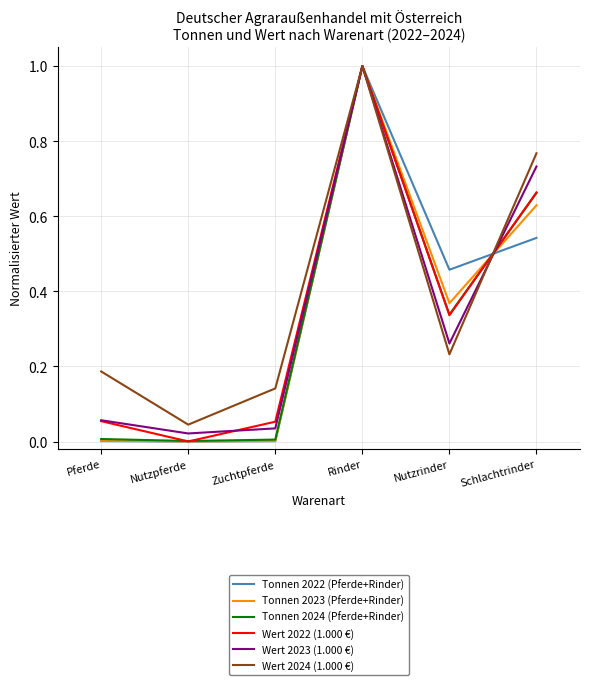

Which series has the largest total across all categories?

Wert 2024 (1.000 €)